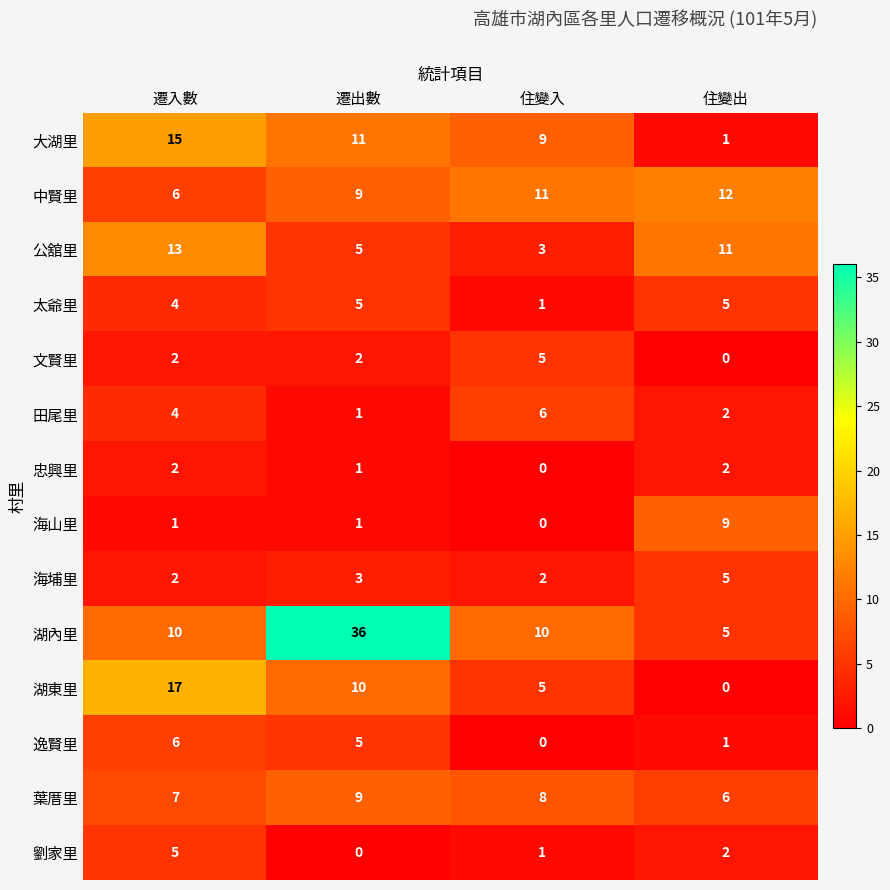

Which label corresponds to the largest value in the chart?

遷出數